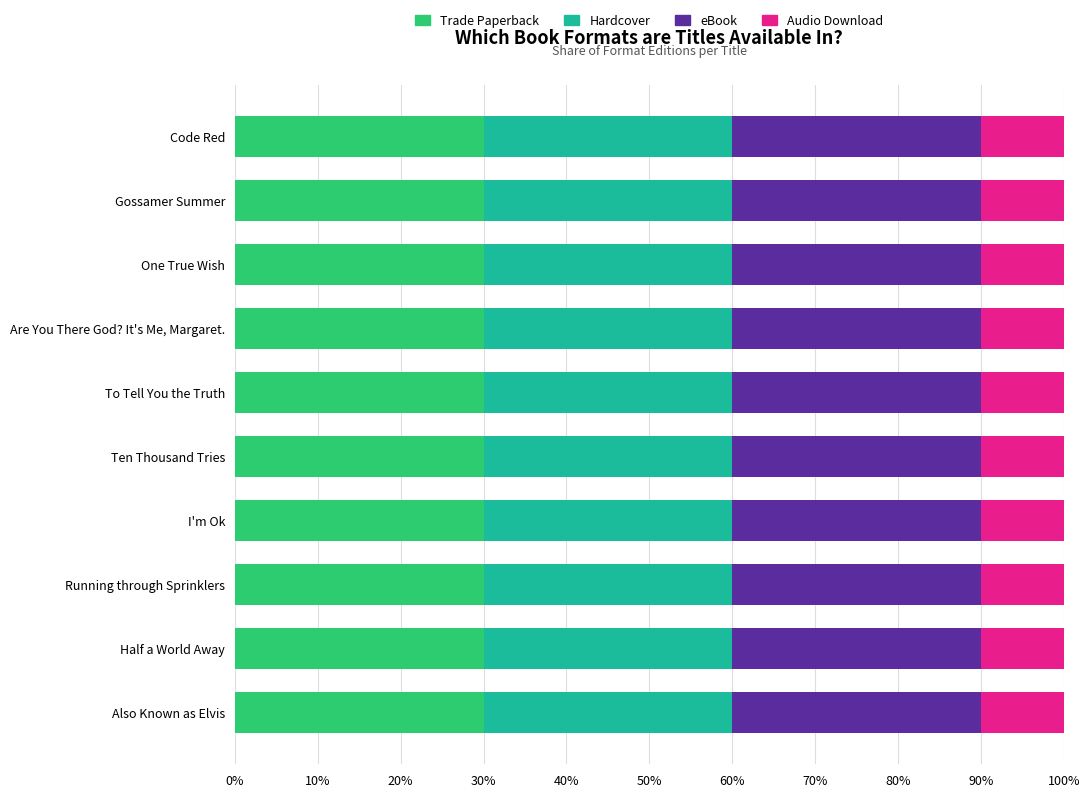

How many distinct data groups are displayed?

4